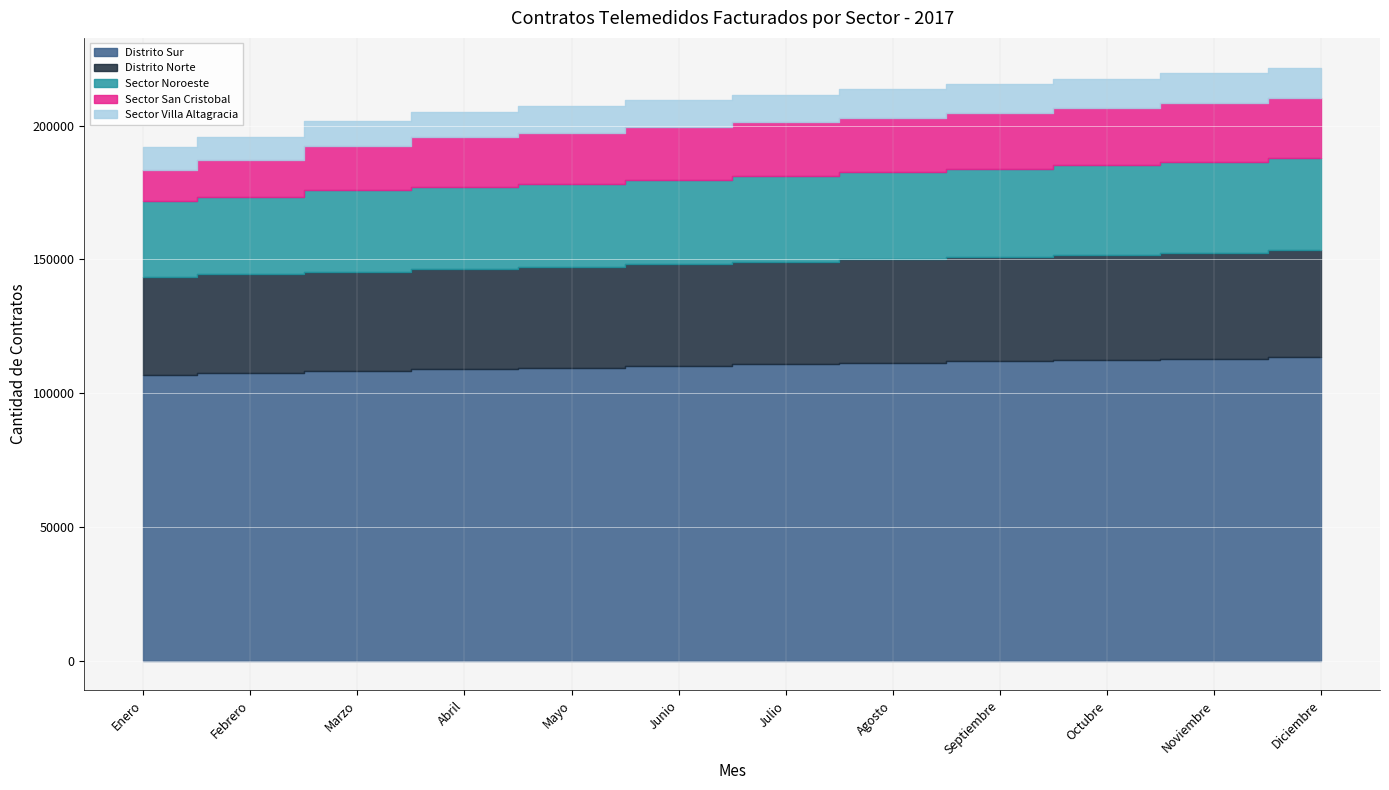

Reading left to right, what are all the values shown in this chart?

Distrito Sur: 106944	107565	108185	109060	109500	110200	110800	111300	111900	112400	112900	113500
Distrito Norte: 36539	36891	37165	37469	37800	38100	38400	38700	39000	39300	39600	39900
Sector Noroeste: 28187	29018	30622	30672	31000	31500	32000	32500	33000	33500	34000	34500
Sector San Cristobal: 11740	13491	16340	18387	19000	19500	20000	20500	21000	21500	22000	22500
Sector Villa Altagracia: 8624	8627	9353	9682	9900	10100	10300	10500	10700	10900	11100	11300